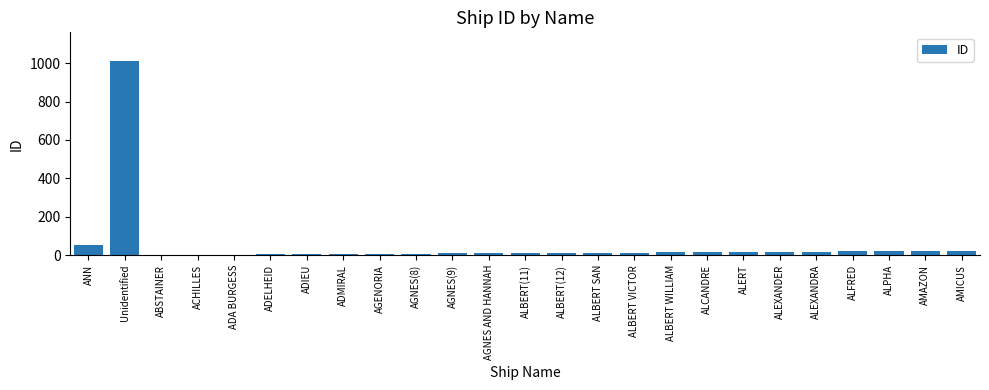

What is the sum of all values?

1339